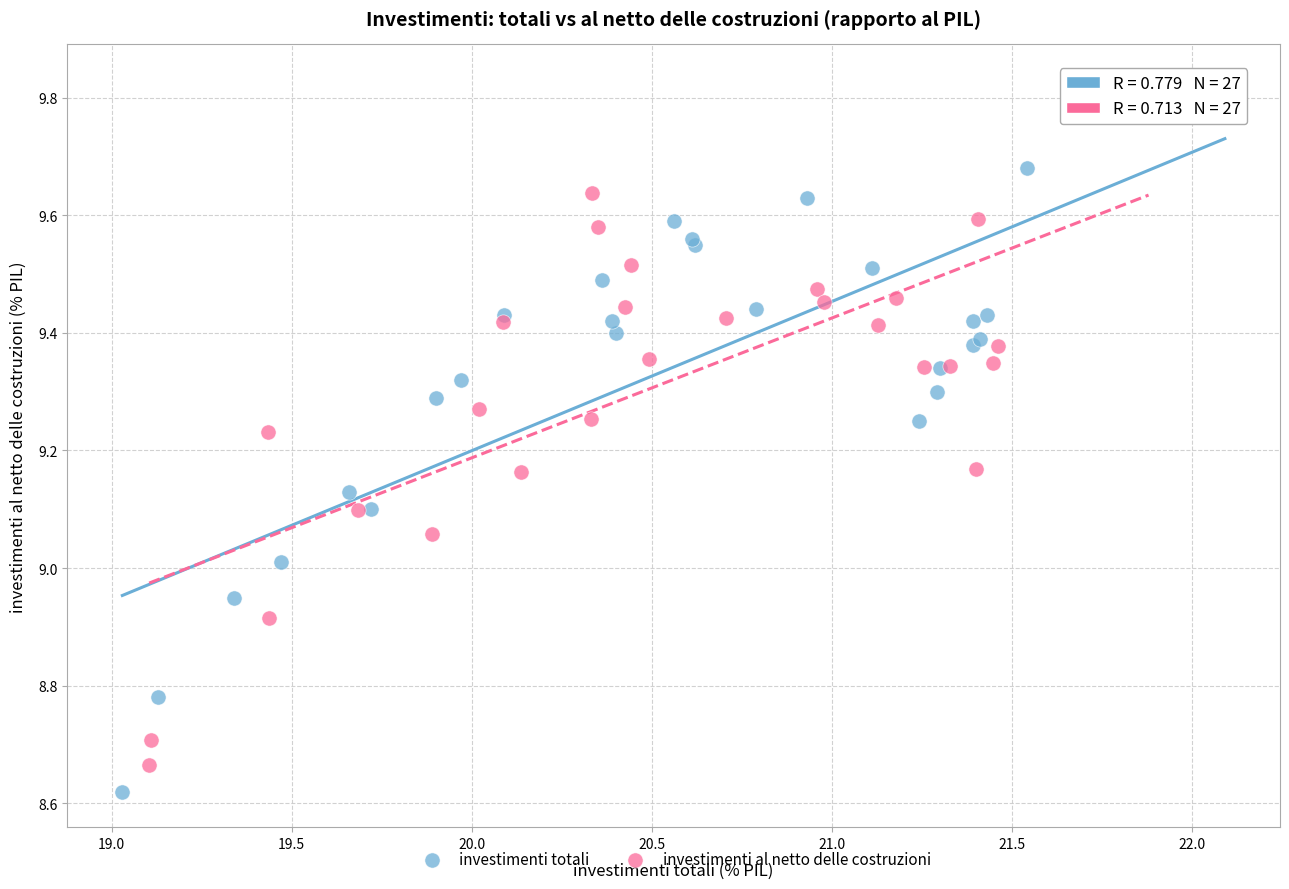

Which series reaches the maximum Y coordinate?

investimenti totali